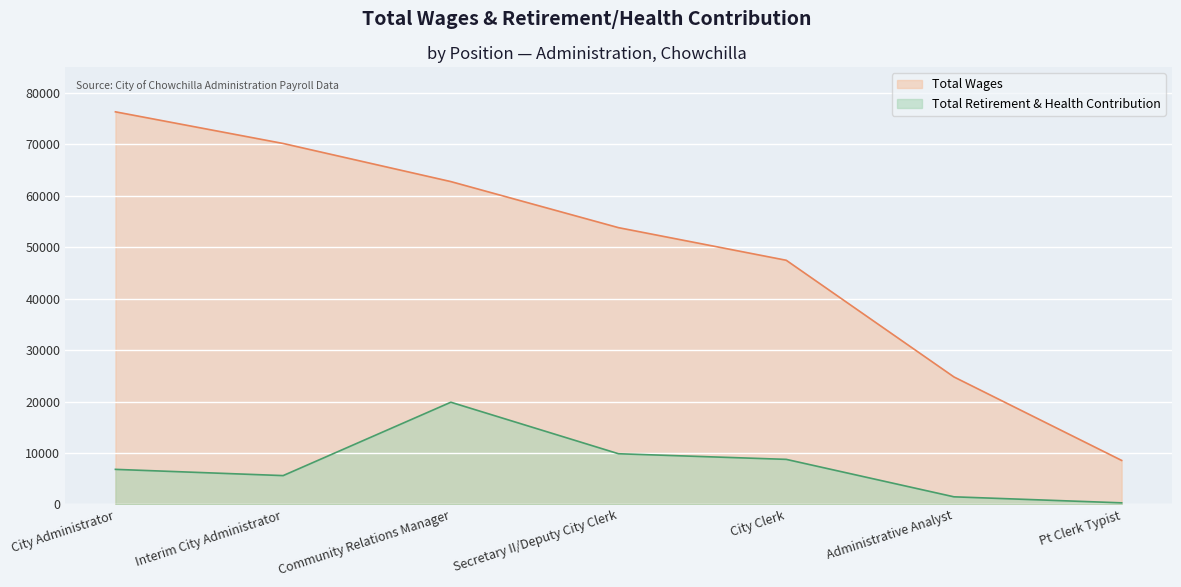

What is the label of the 3rd point from the right?

City Clerk